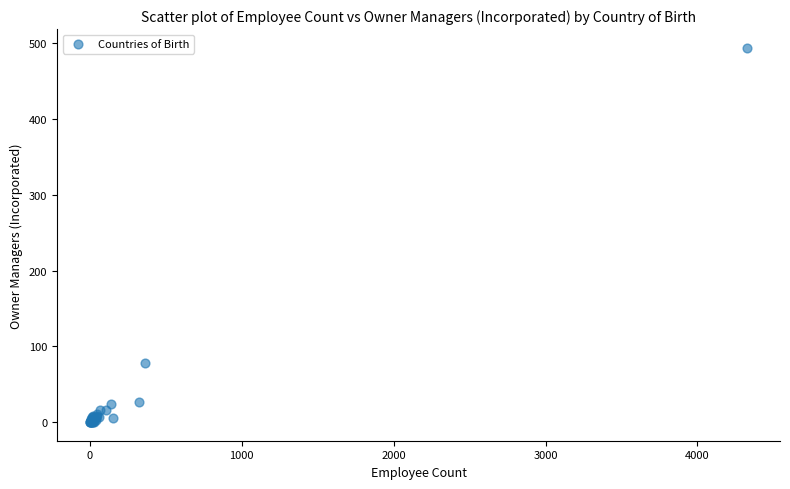

What Y value in the scatter plot is closest to 247?

78